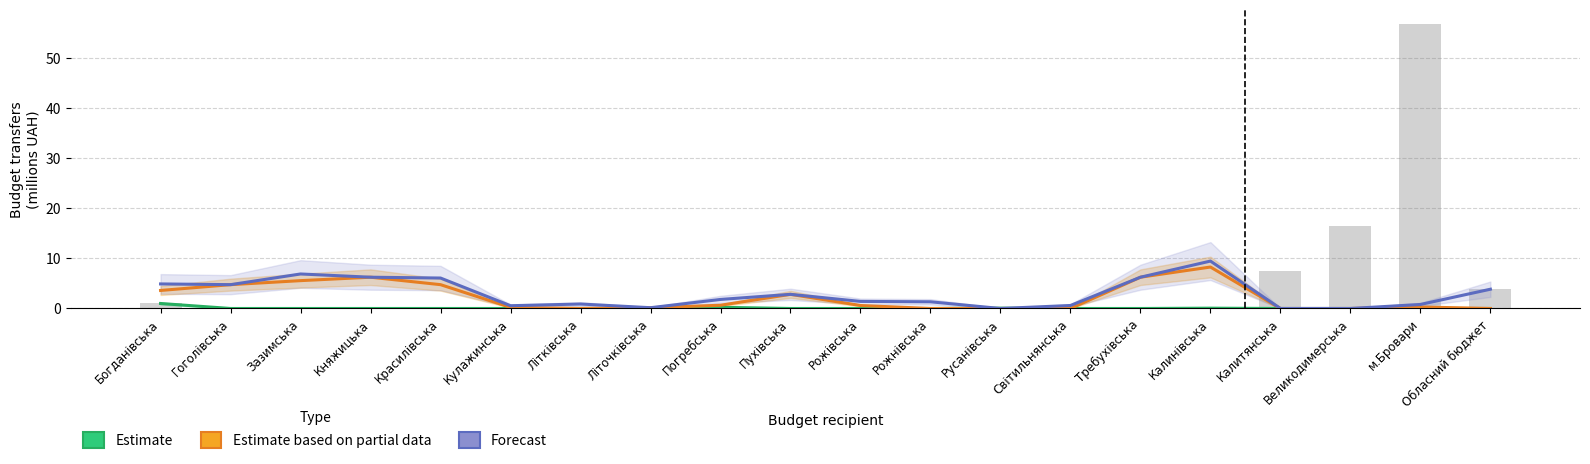

Read the Forecast value at Рожнівська.

1.3